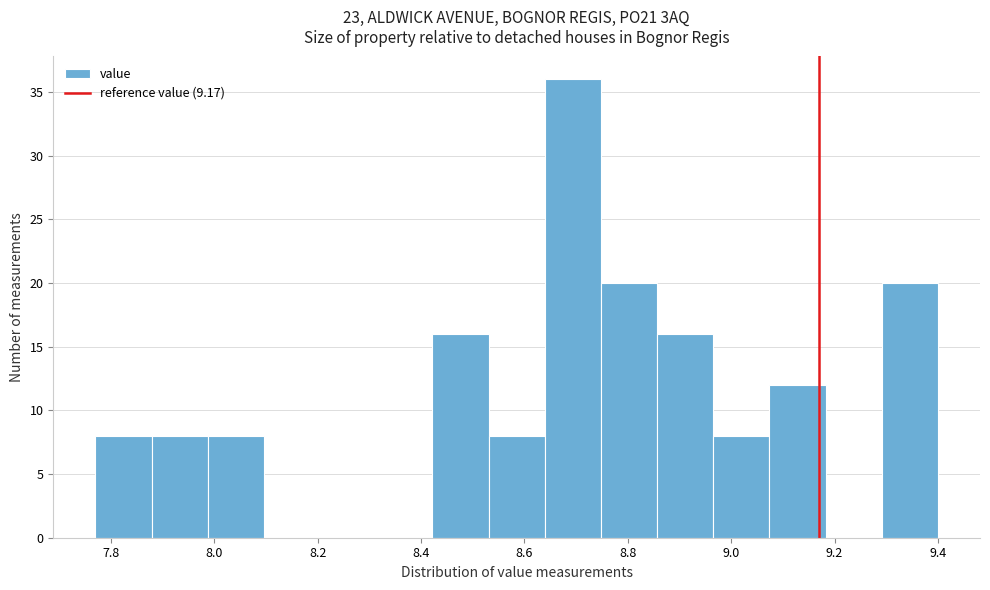

Reading left to right, list every bar in this chart as the range it spans on the x-axis followed by its height. Neither the bar edges nor the heights are printed on the chart, so give them approximately, as read against the axes.

7.78 to 7.88: 8
7.88 to 7.98: 8
7.98 to 8.10: 8
8.10 to 8.20: 0
8.20 to 8.32: 0
8.32 to 8.42: 0
8.42 to 8.54: 16
8.54 to 8.64: 8
8.64 to 8.74: 36
8.74 to 8.86: 20
8.86 to 8.96: 16
8.96 to 9.08: 8
9.08 to 9.18: 12
9.18 to 9.30: 0
9.30 to 9.40: 20